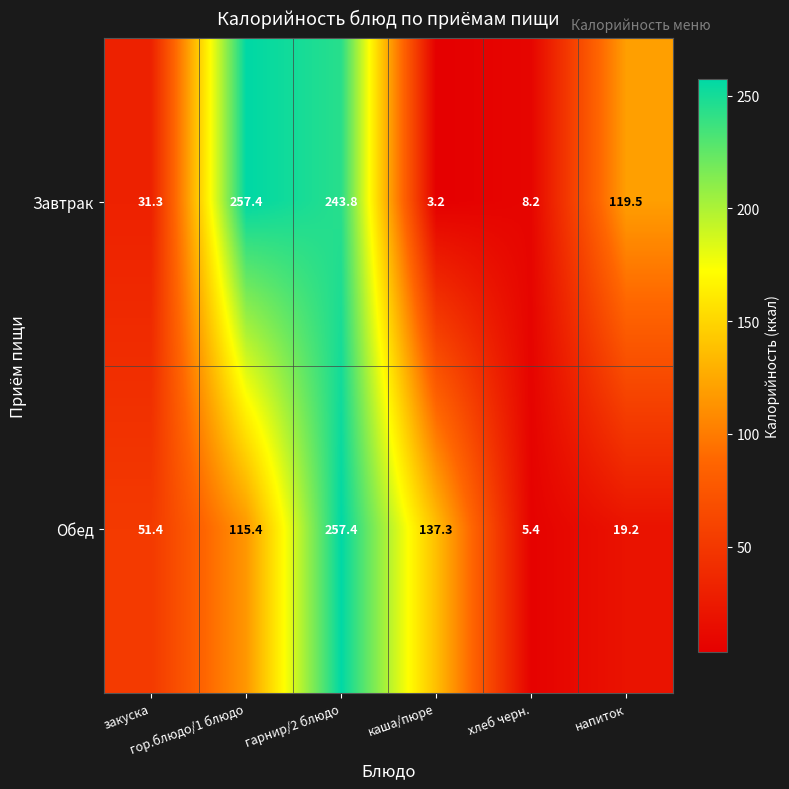

Which series has the largest total across all categories?

Завтрак